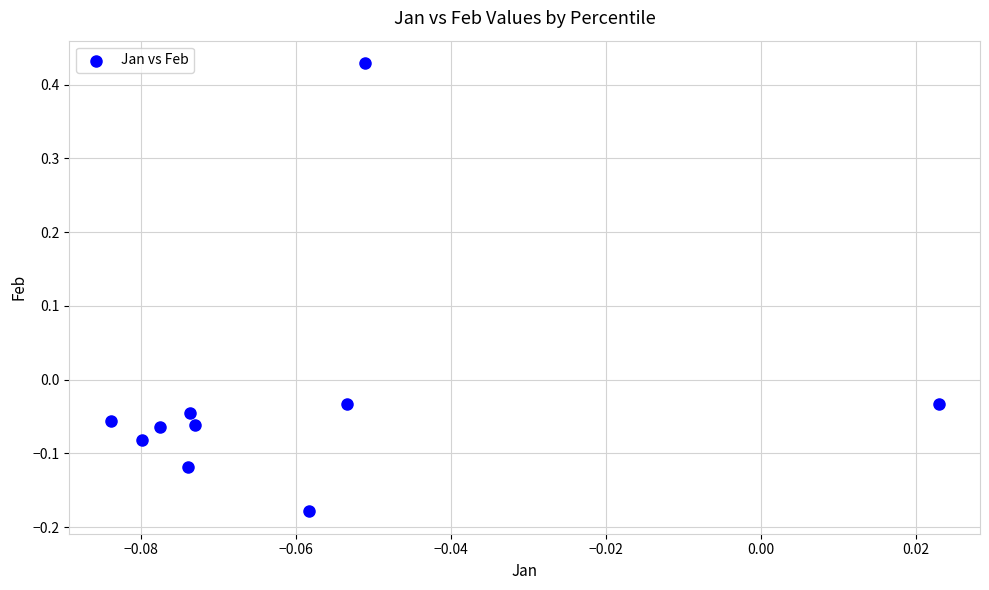

What is the range of Y values (max minus min)?

0.6